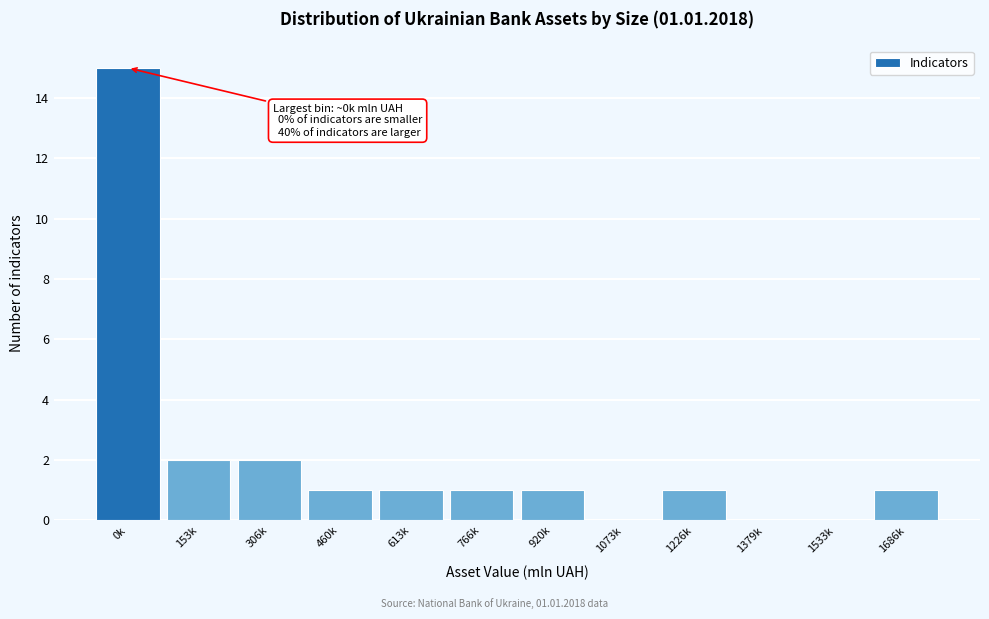

Reading left to right, transcribe all the data shown in this chart.

0k=15	153k=2	306k=2	460k=1	613k=1	766k=1	920k=1	1073k=0	1226k=1	1379k=0	1533k=0	1686k=1